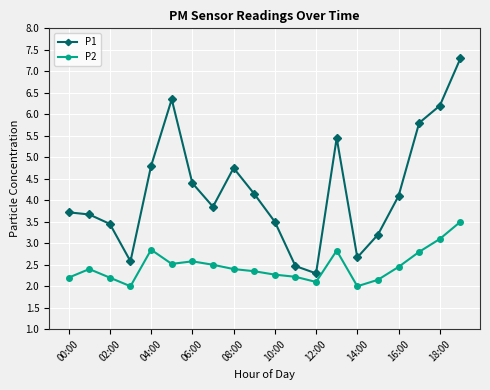

What is the average value of the P2 series?

2.5